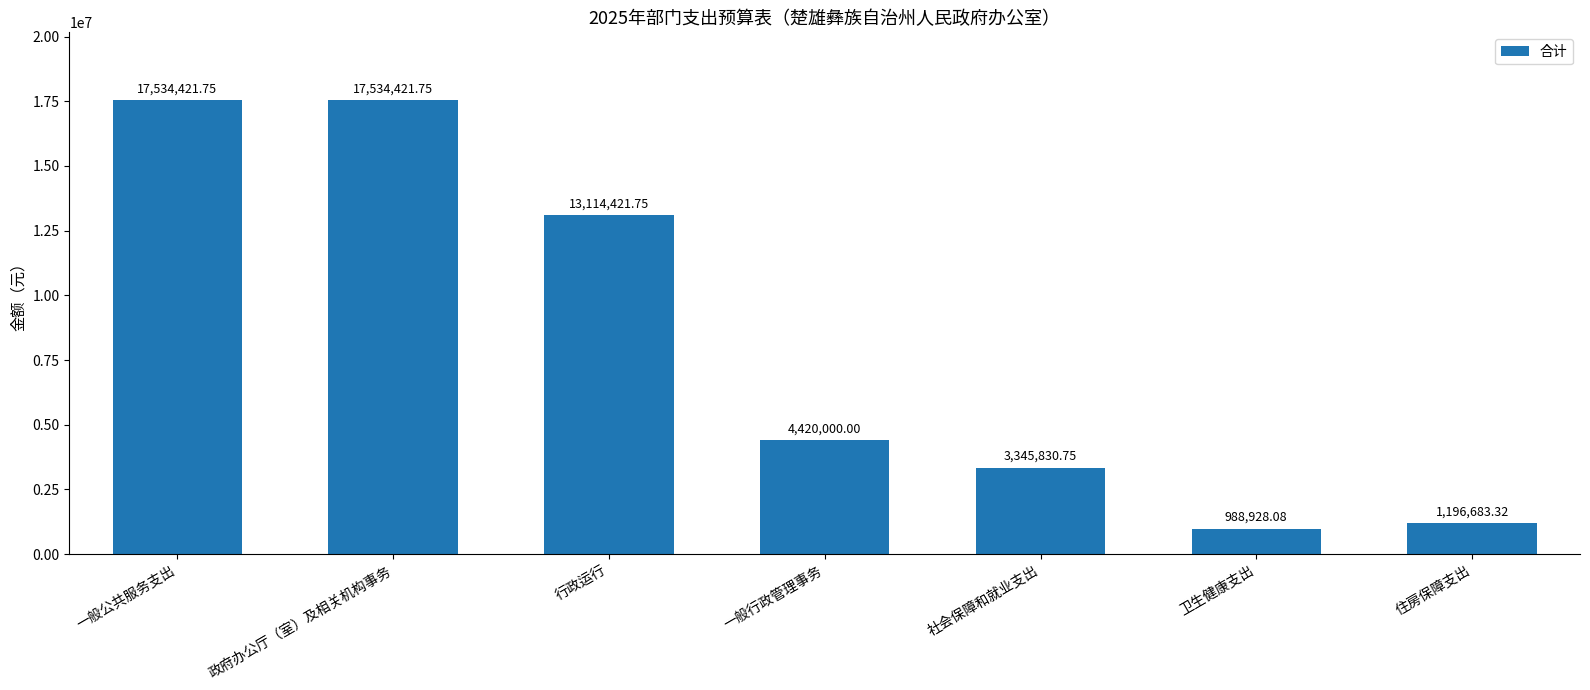

Where does the data first go above 4420000?

一般公共服务支出